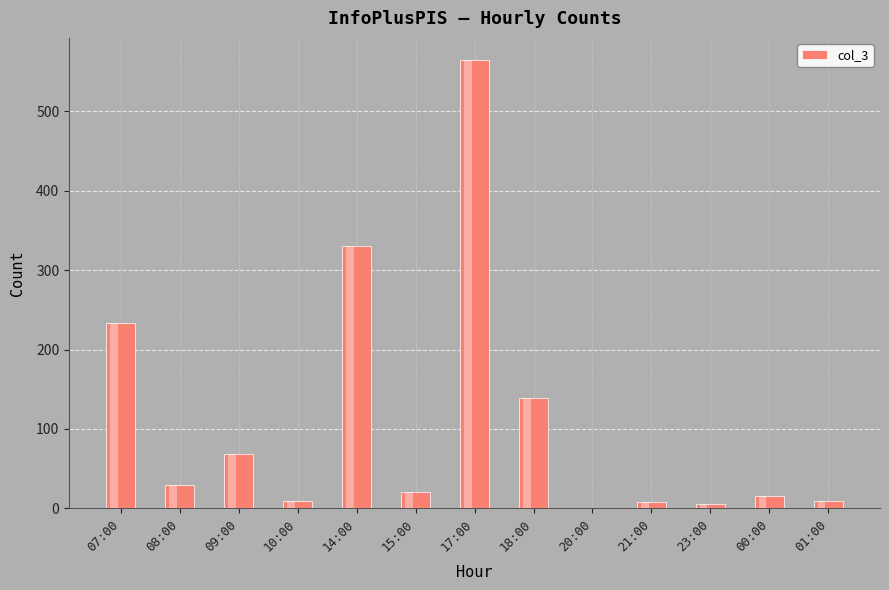

Does the chart contain stacked bars?

No